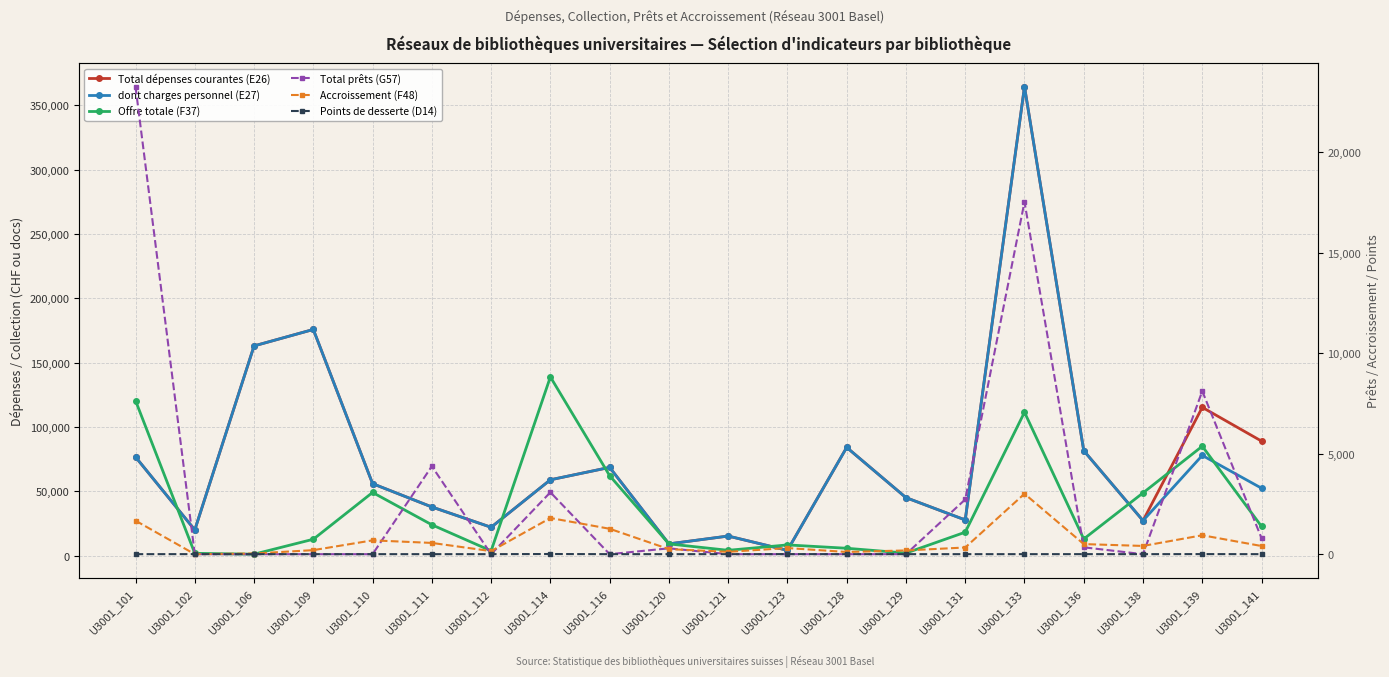

What is the difference between the maximum and minimum values in the Points de desserte (D14) series?

7